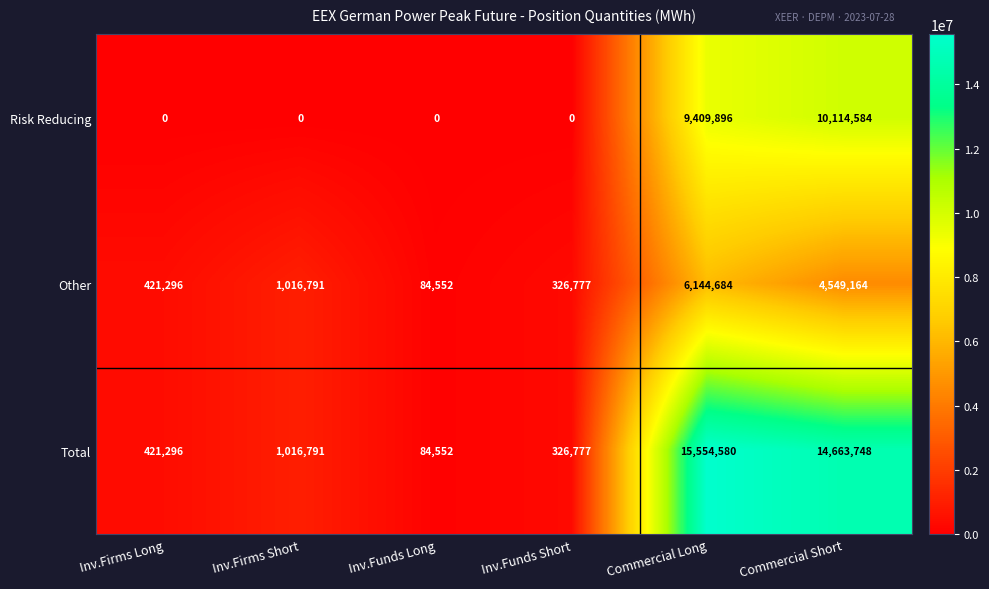

Reading left to right, extract all data points from this chart.

Risk Reducing: 0	0	0	0	9409896	10114584
Other: 421296	1016791	84552	326777	6144684	4549164
Total: 421296	1016791	84552	326777	15554580	14663748